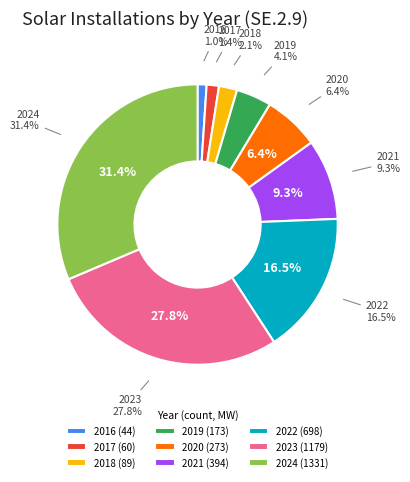

Does any single category account for the majority?

No